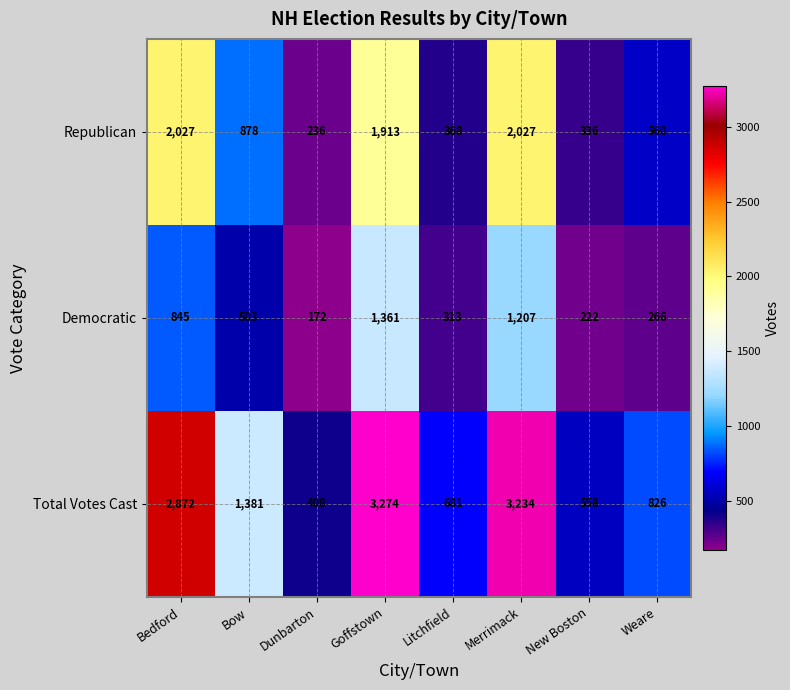

What is the average value of the Total Votes Cast series?

1654